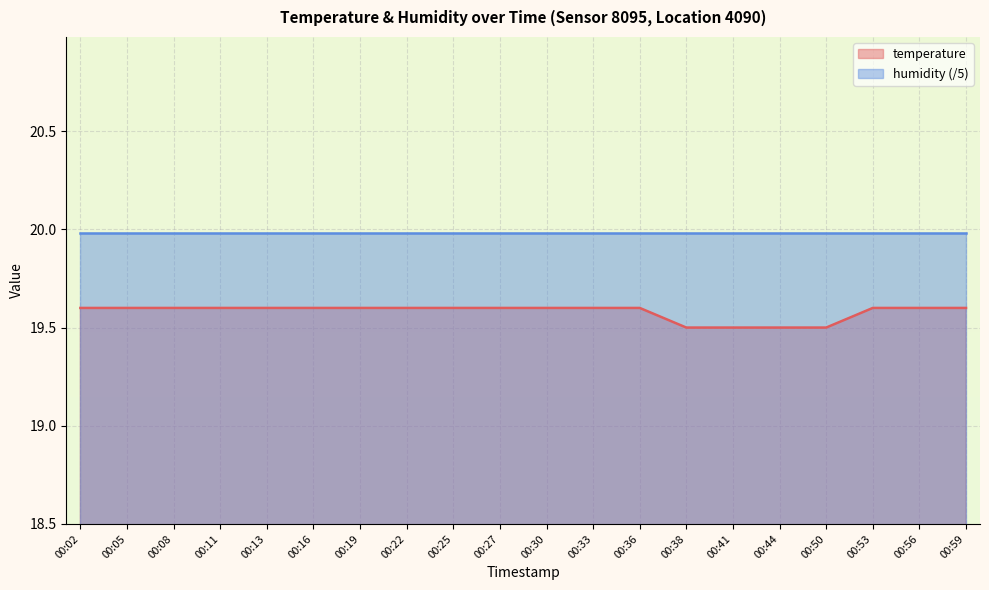

What value does the data have at 00:08?

19.6